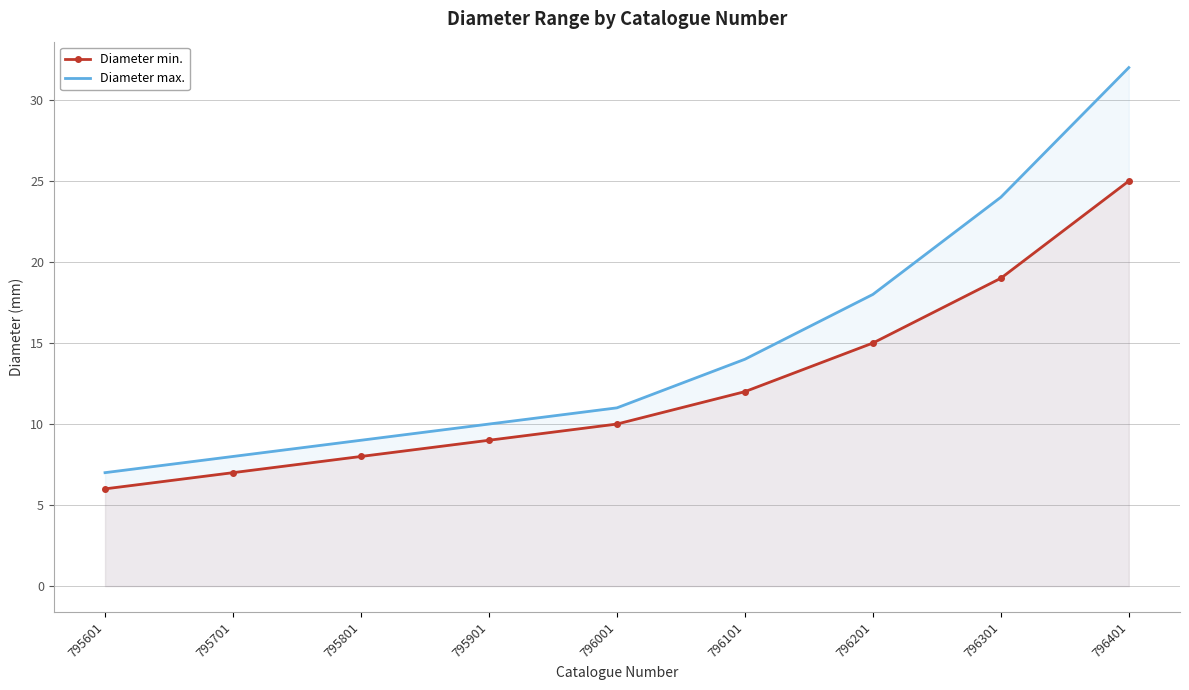

True or false: Diameter max. and Diameter min. intersect in this chart.

False